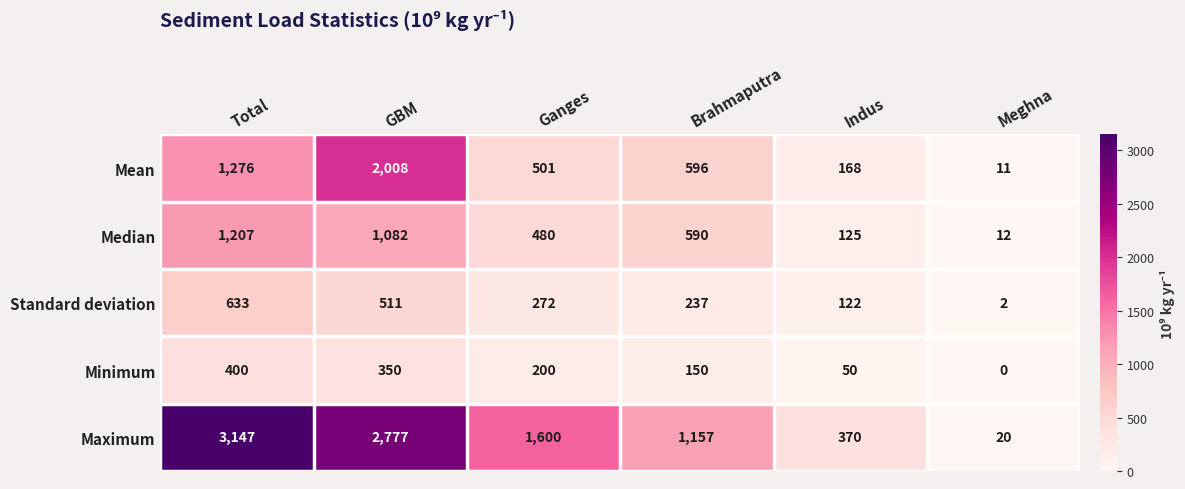

Which series has the largest range (max minus min)?

Maximum